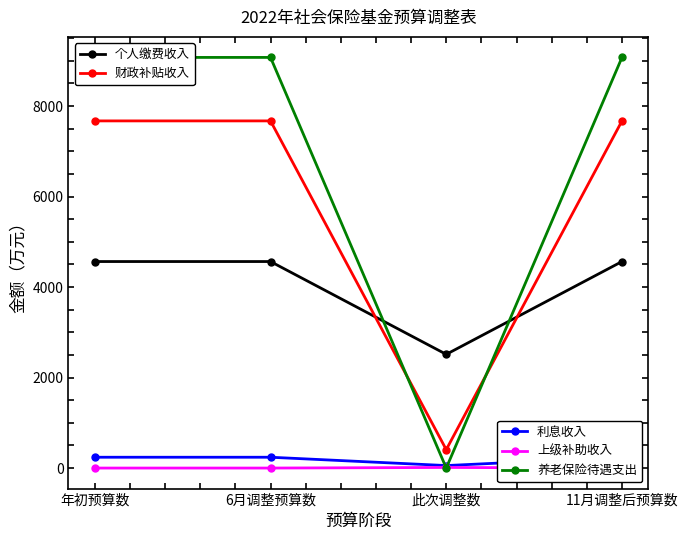

True or false: 上级补助收入 has a value of -6 at 6月调整预算数.

False